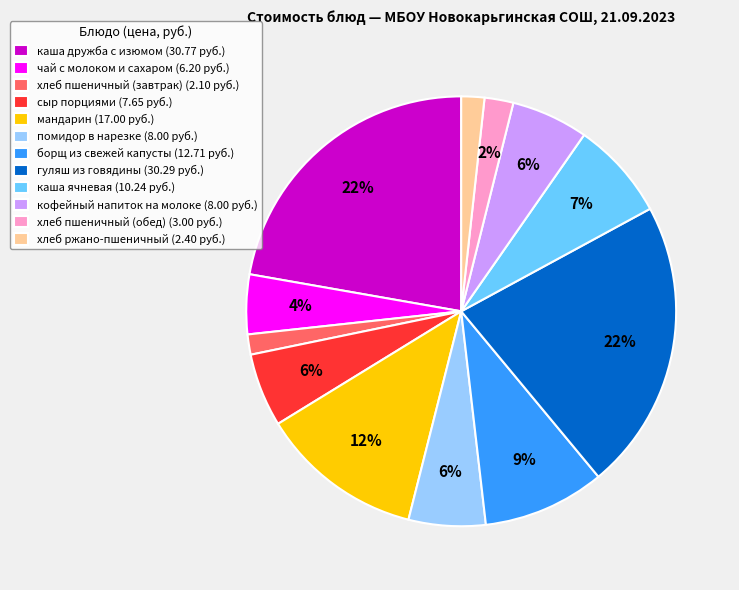

To the nearest percent, what portion does хлеб ржано-пшеничный (2.40 руб.) represent?

2%